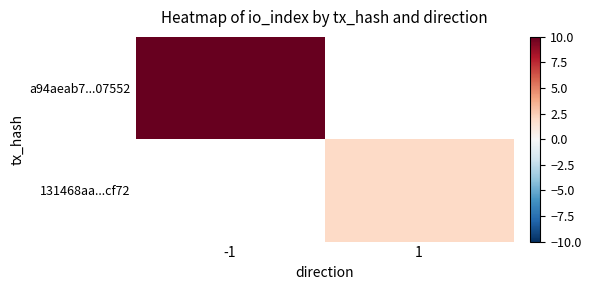

List the series in order of their peak value, highest first.

a94aeab7...07552, 131468aa...cf72